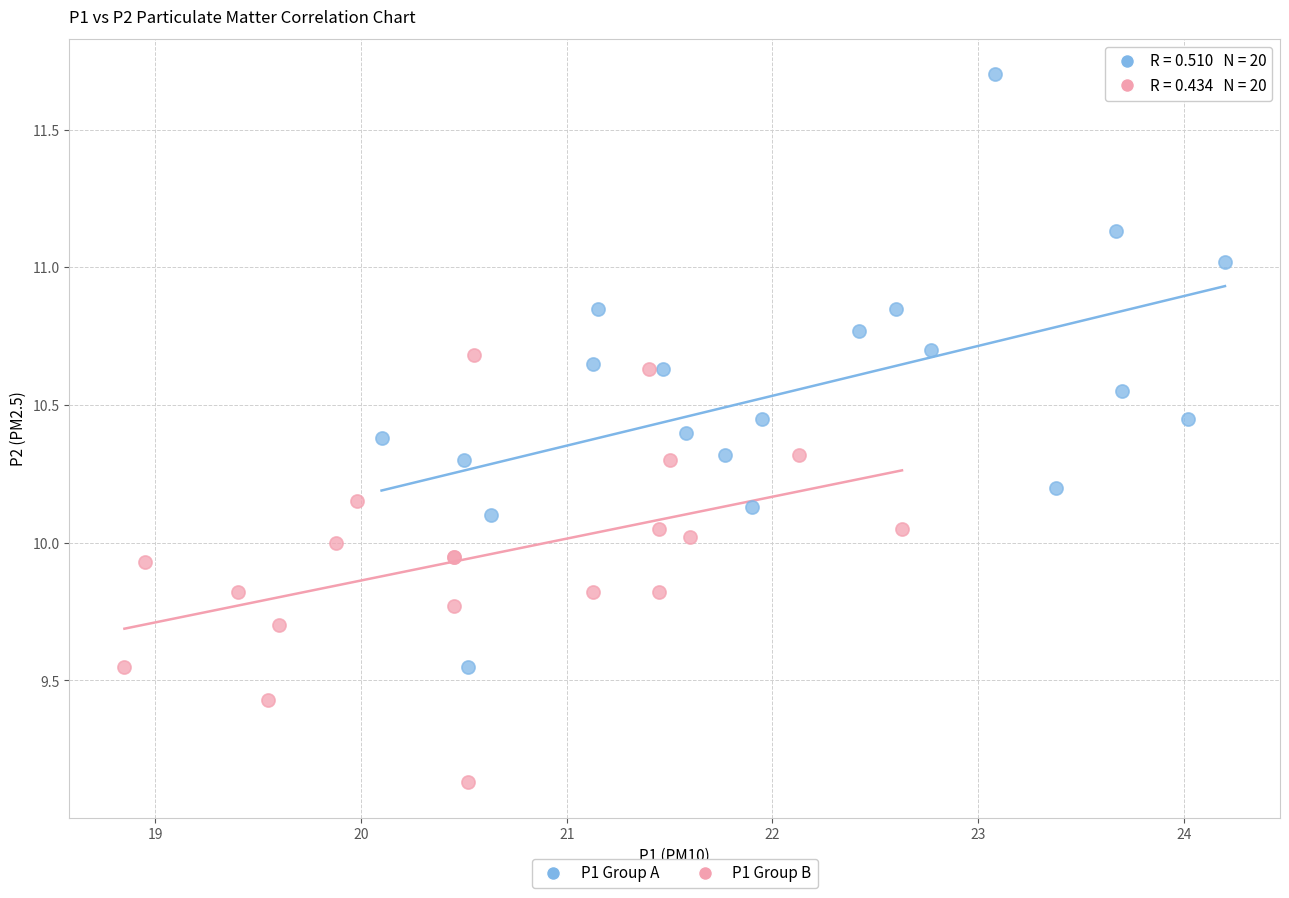

Which series contains the lowest Y value?

P1 Group B